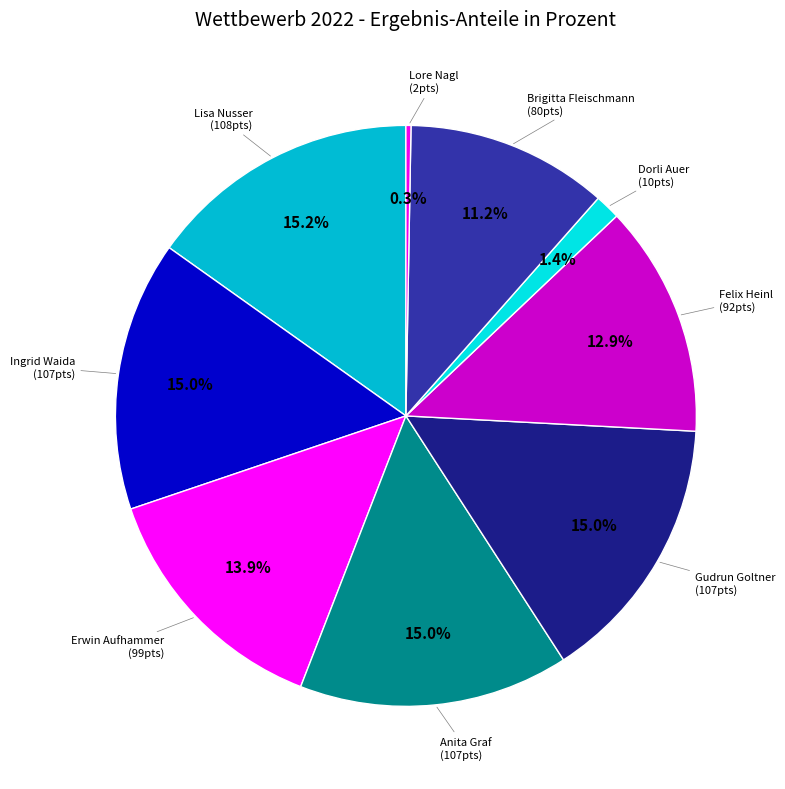

What portion of the pie excludes Erwin Aufhammer?

86.1%